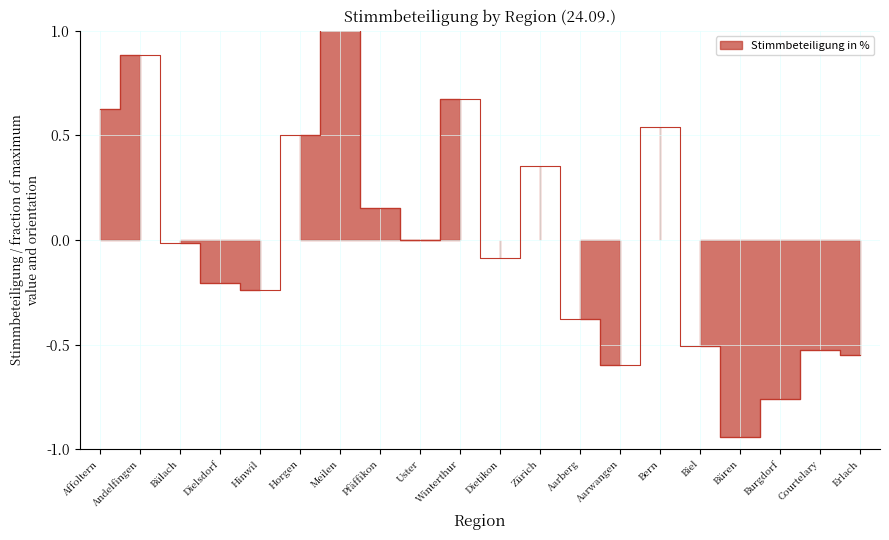

What is the label of the 13th point from the right?

Pfäffikon